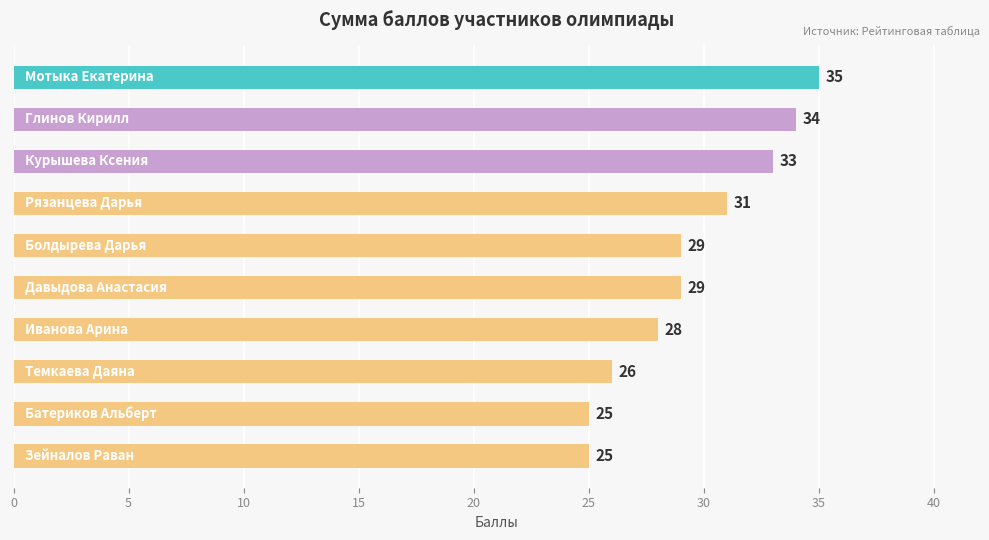

What is the value of the 5th bar from the top?

29